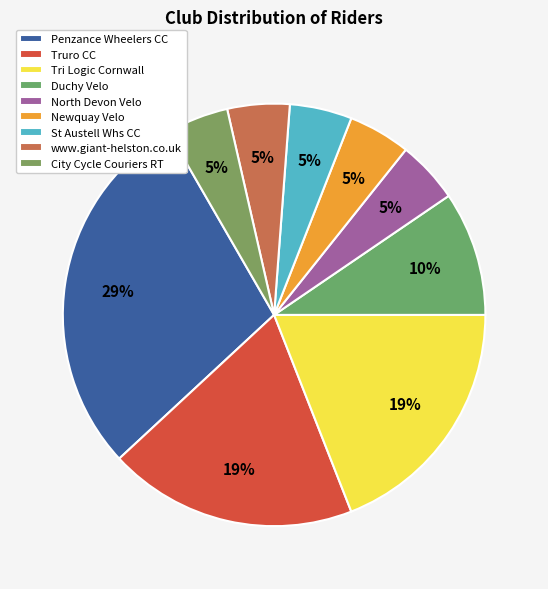

Does any single category account for the majority?

No